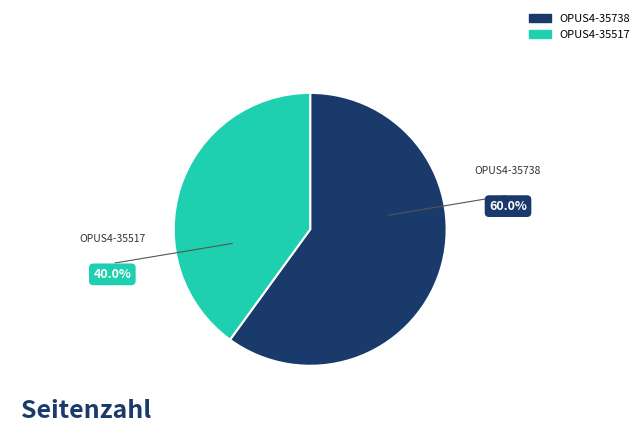

Which slice is the smallest?

OPUS4-35517